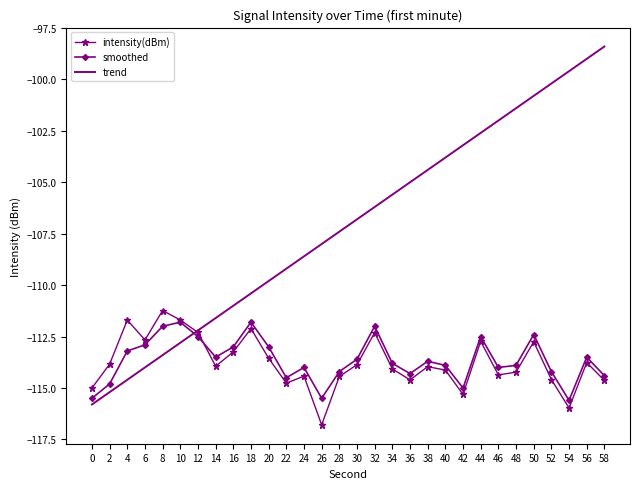

What is the lowest value of the smoothed series?

-115.6